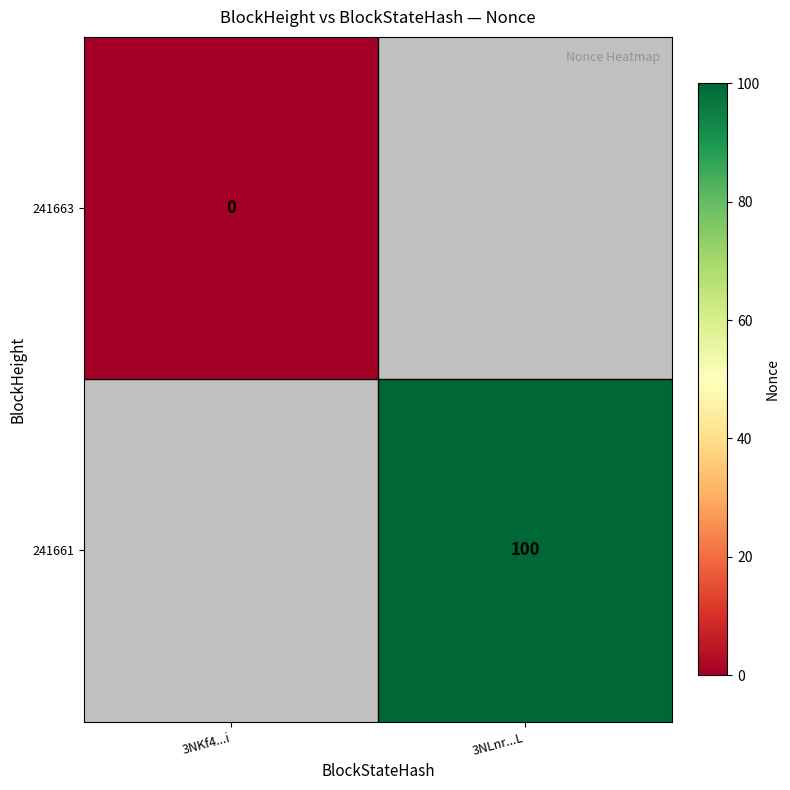

Which category has the highest value in the 241663 series?

3NKf4...i